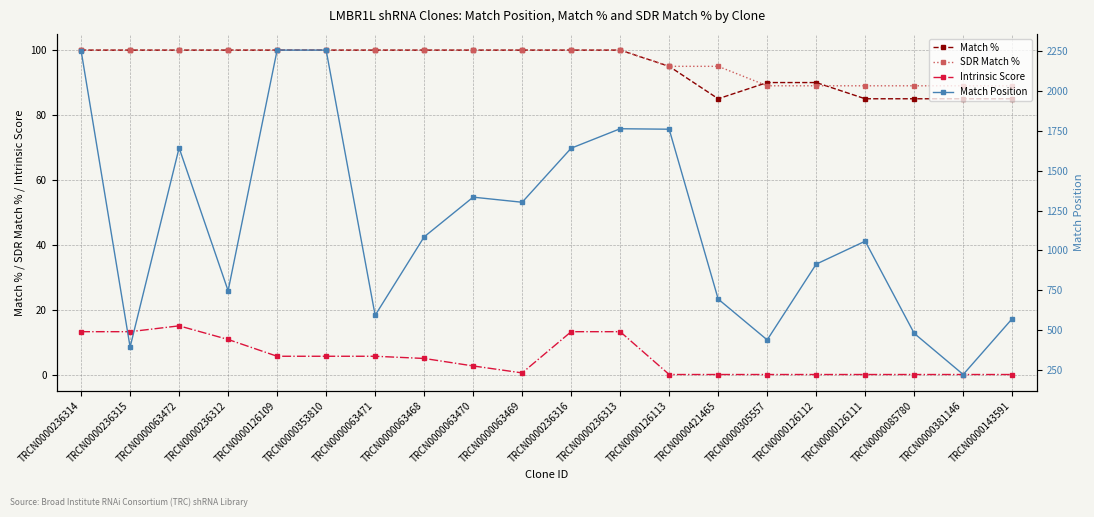

What is the difference between the maximum and minimum values in the Match Position series?

2034.0